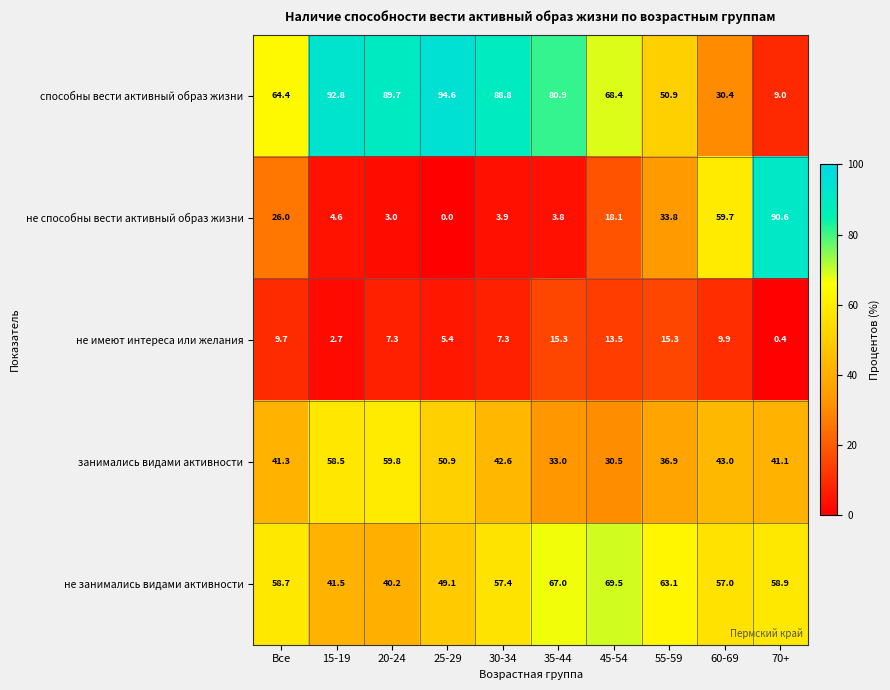

Which series has the widest spread of values?

не способны вести активный образ жизни